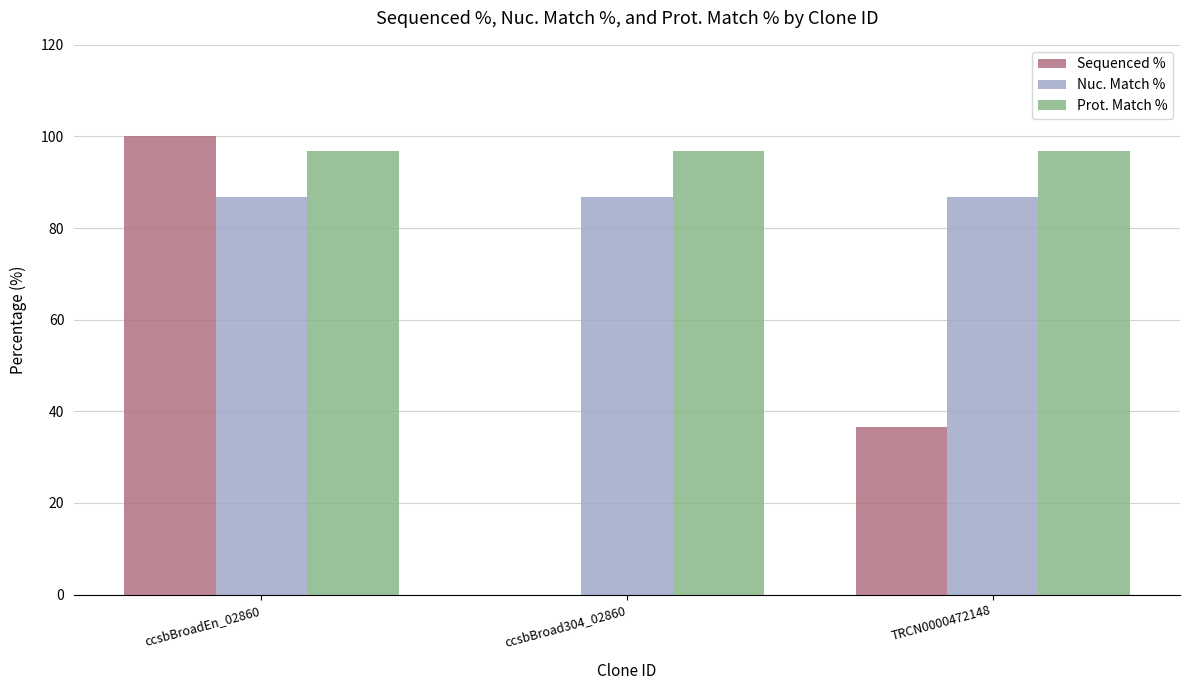

How many groups of bars are there?

3